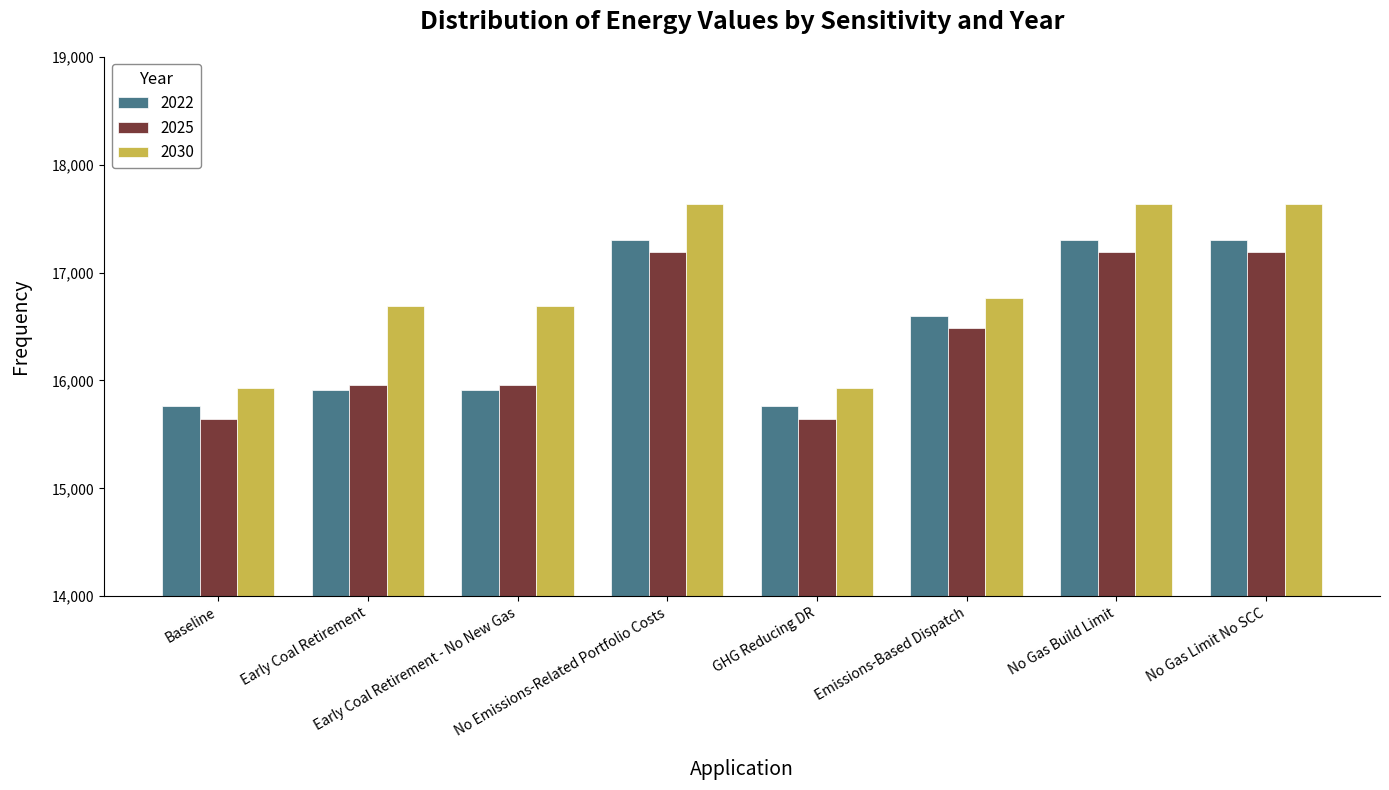

What is the sum of the 2030 values at Early Coal Retirement - No New Gas and Emissions-Based Dispatch?

33455.9